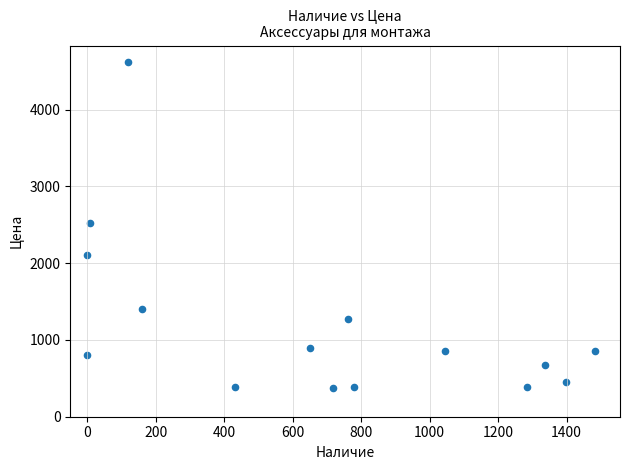

What is the range of X values (max minus min)?

1482.0